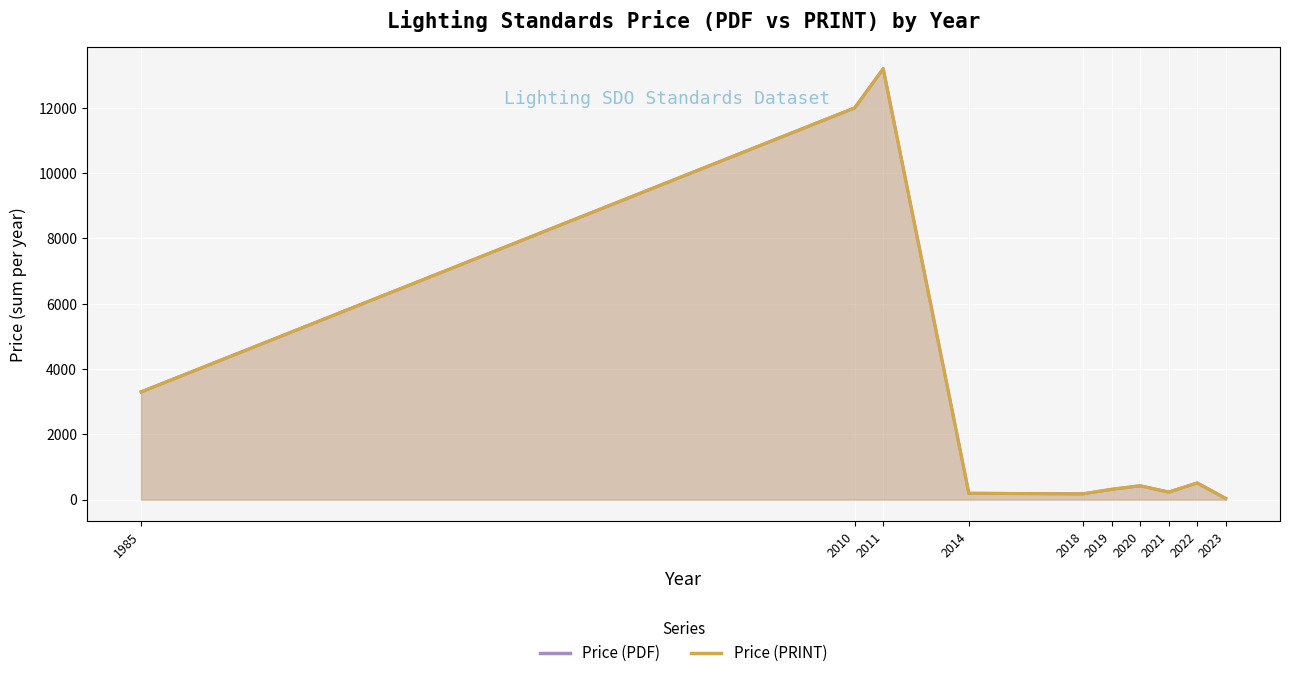

What is the approximate value of Price (PDF) at 2022?

152.7